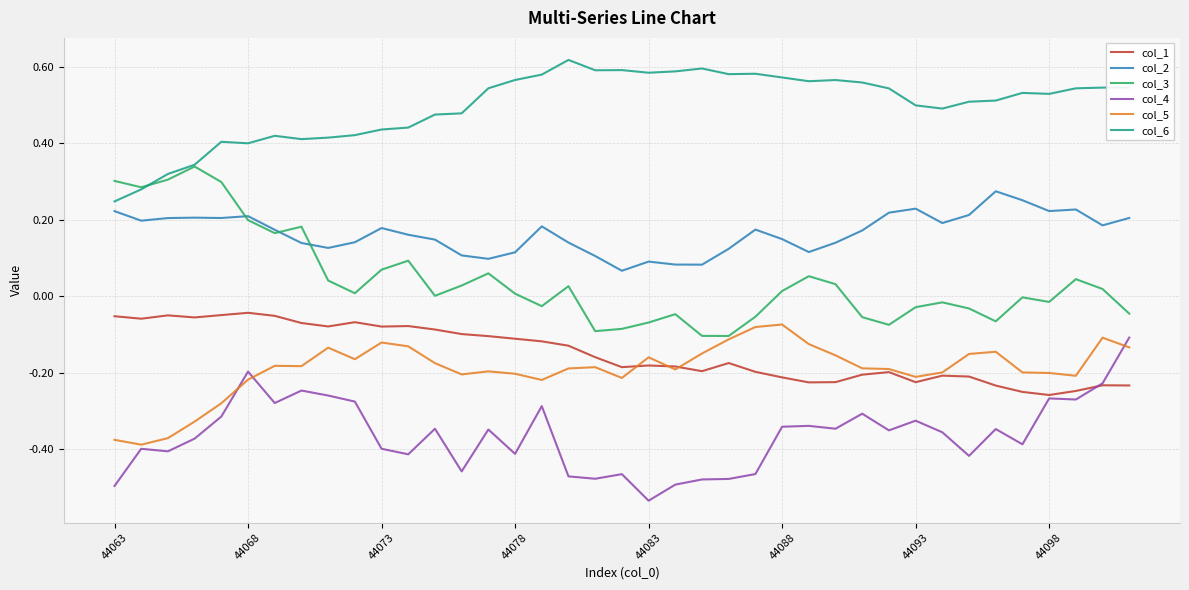

At how many categories does at least one series exceed 0?

39